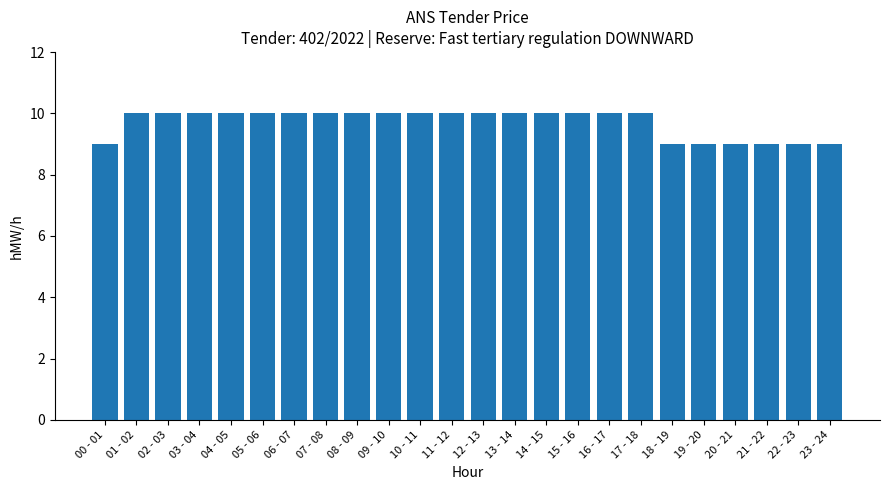

True or false: the data shows 15 at 20 - 21.

False